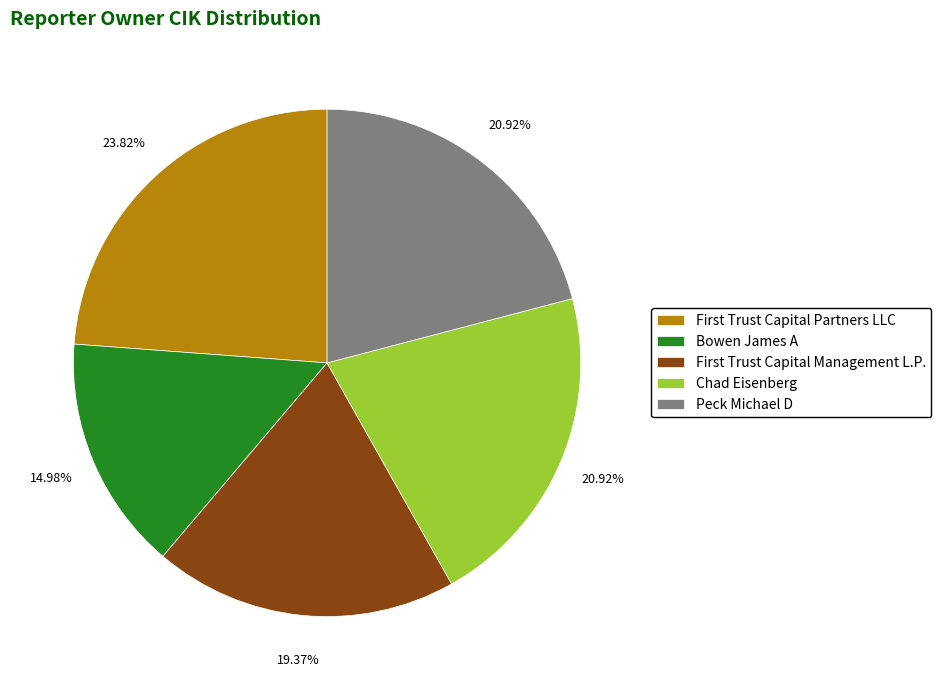

To the nearest percent, what is the difference between the largest and smallest slice percentages?

9%